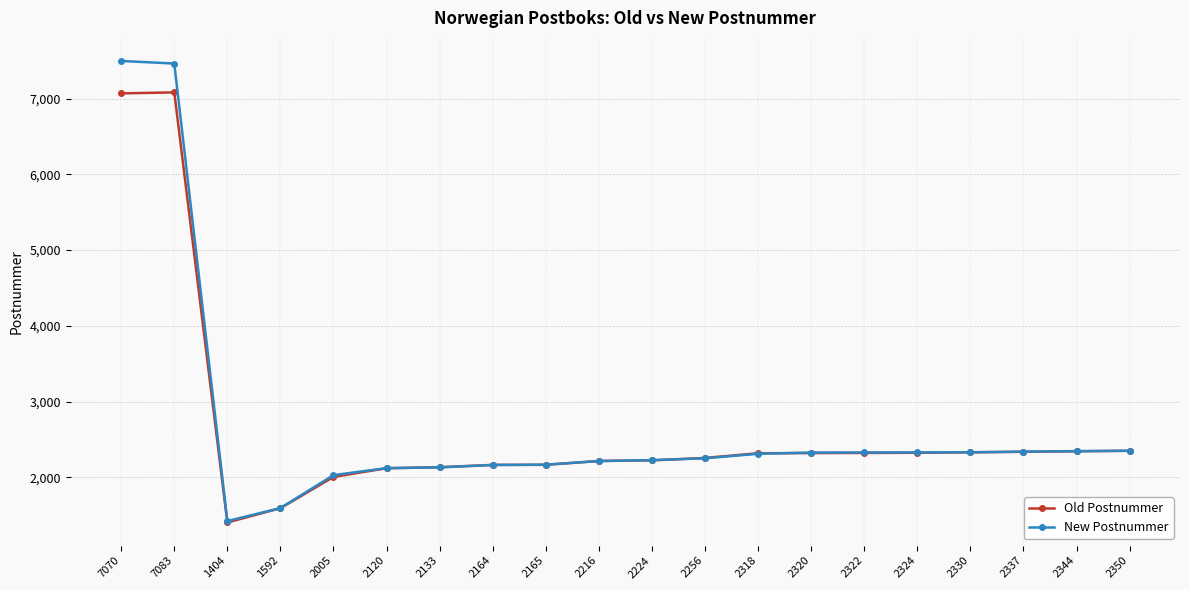

Is it true that Old Postnummer equals 2256 at 2256?

True